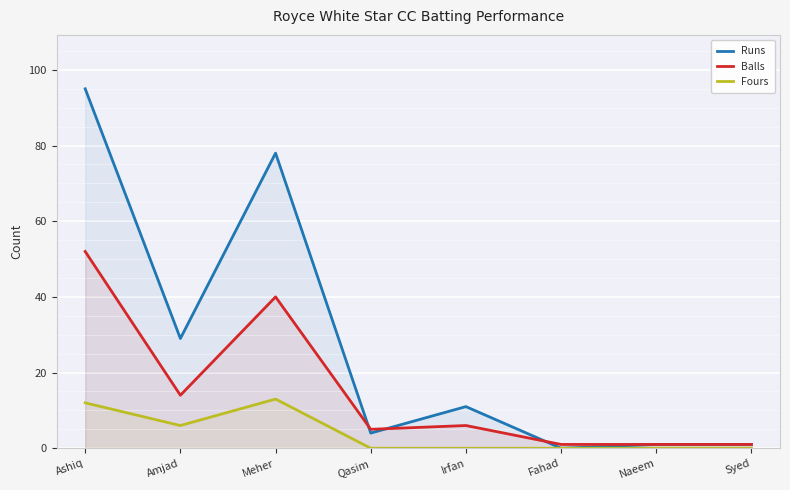

What is the highest value of the Balls series?

52